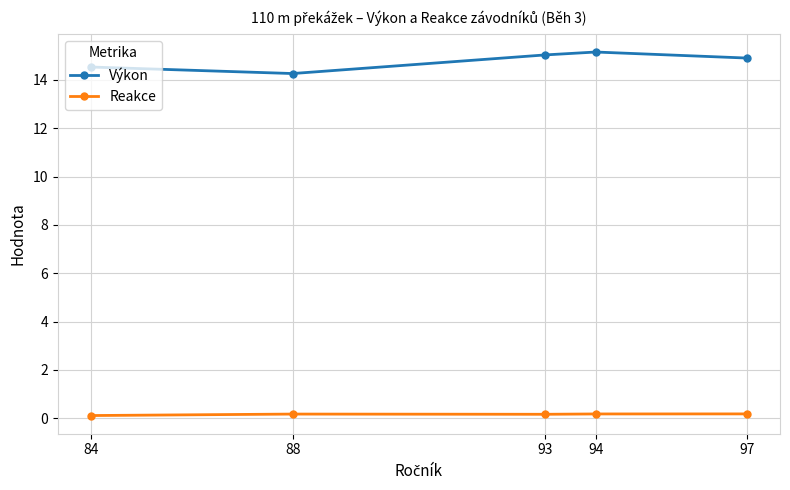

What is the maximum value shown in the chart?

15.2